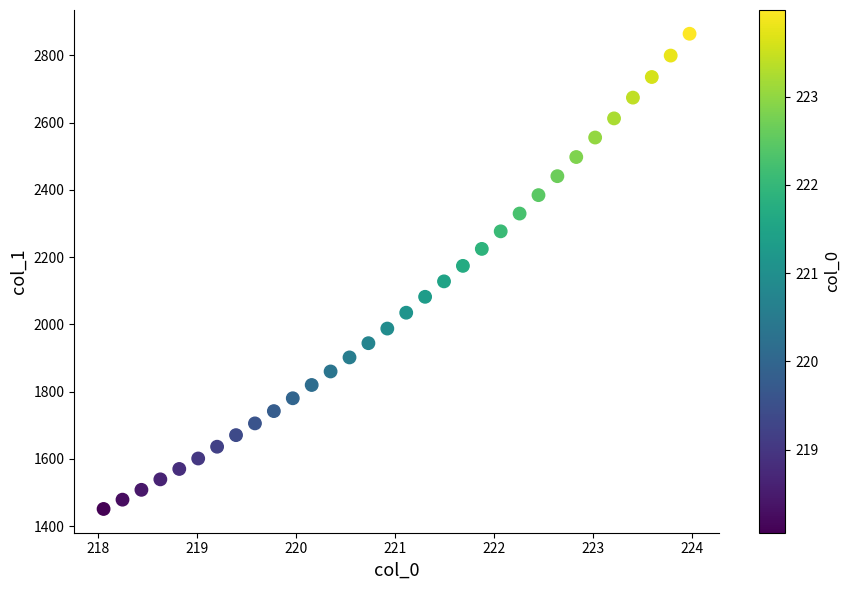

What is the range of X values (max minus min)?

5.9